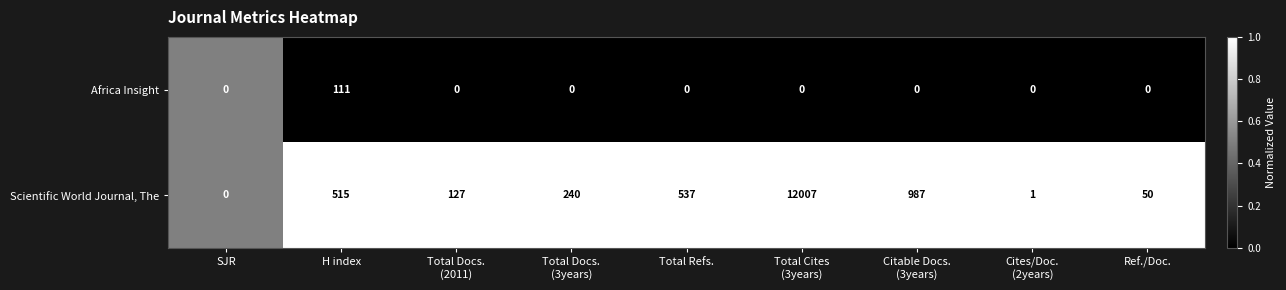

What is the total value across all series at Total Docs.
(3years)?

240